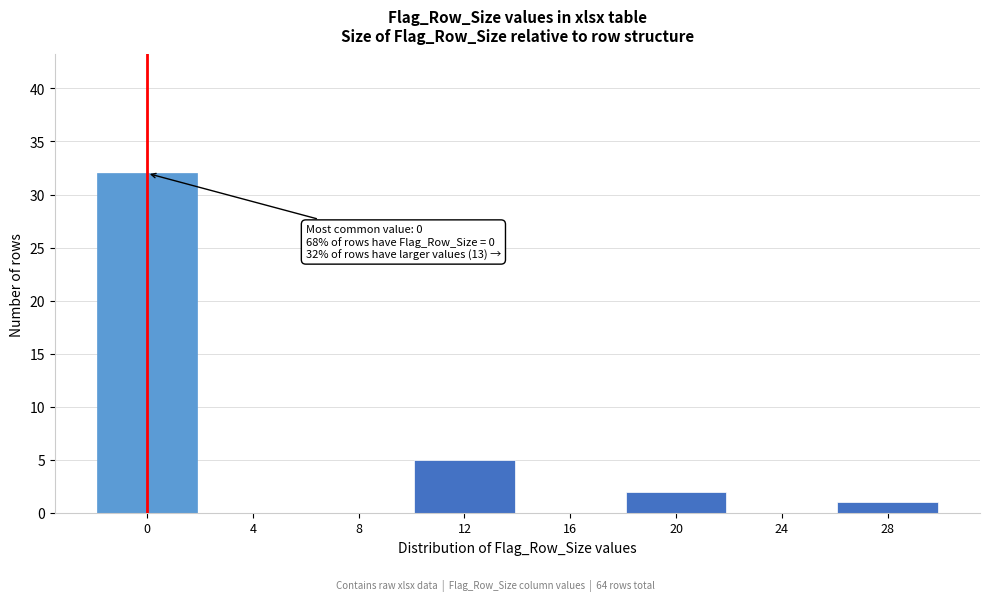

Reading right to left, extract all data points from this chart.

28=1	24=0	20=2	16=0	12=5	8=0	4=0	0=32